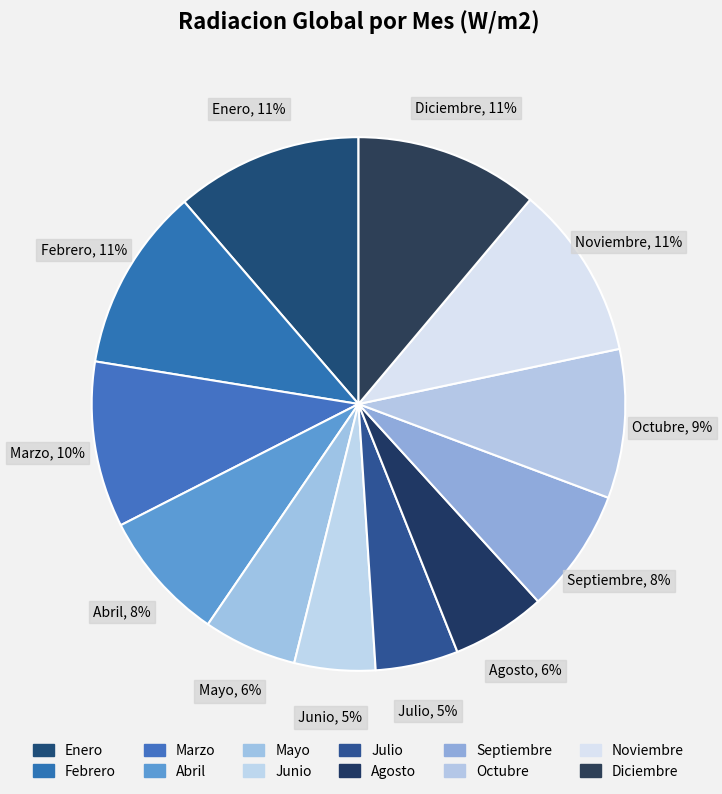

Count the number of slices in the pie.

12